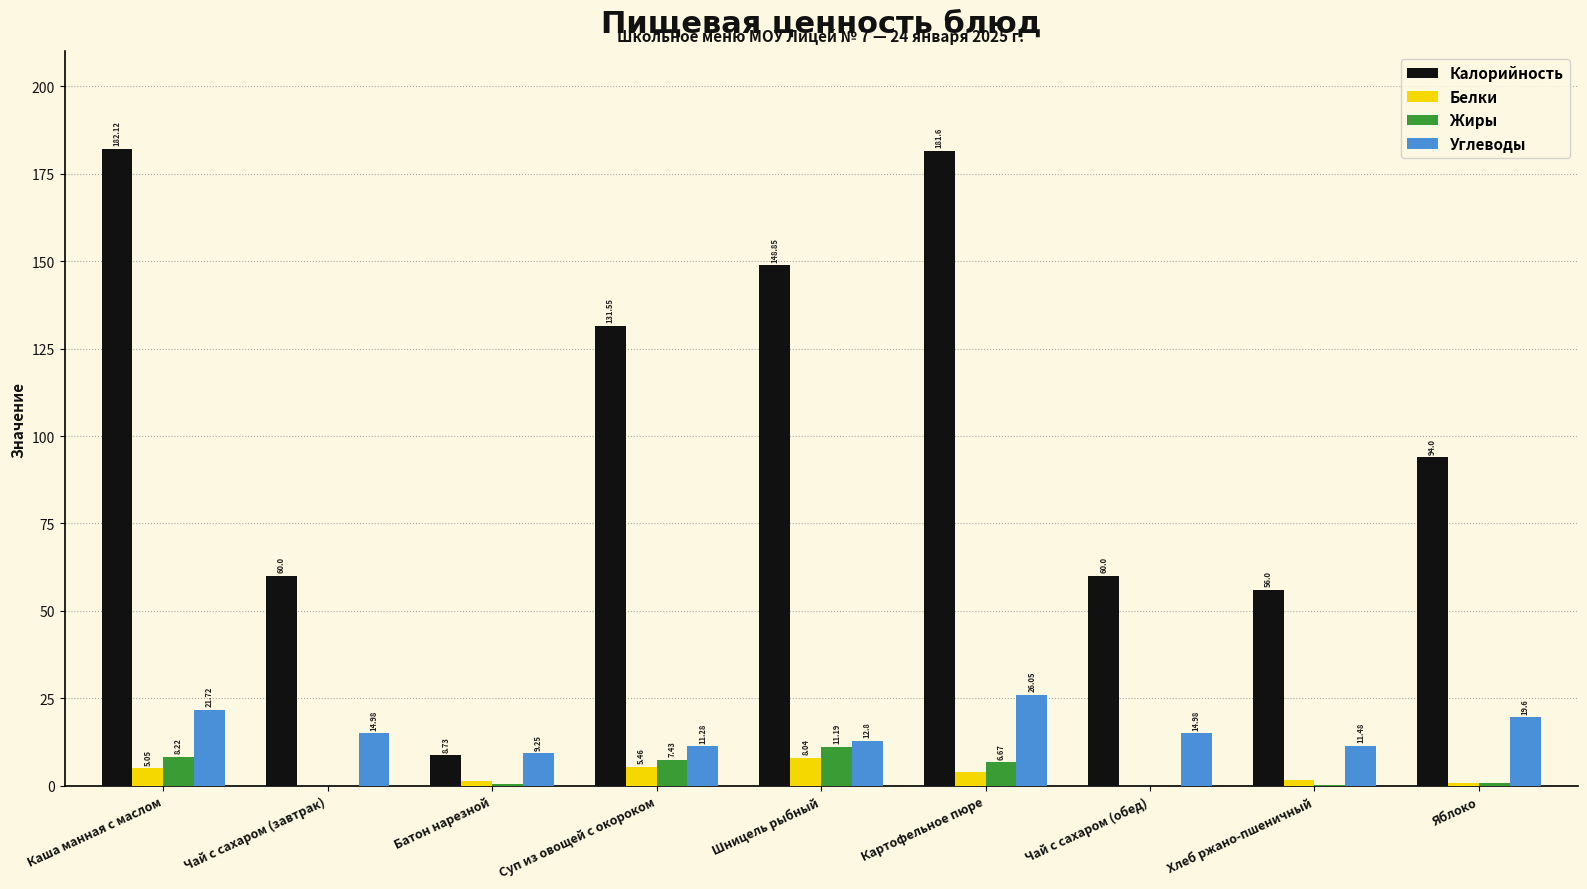

How many data points does each series have?

9